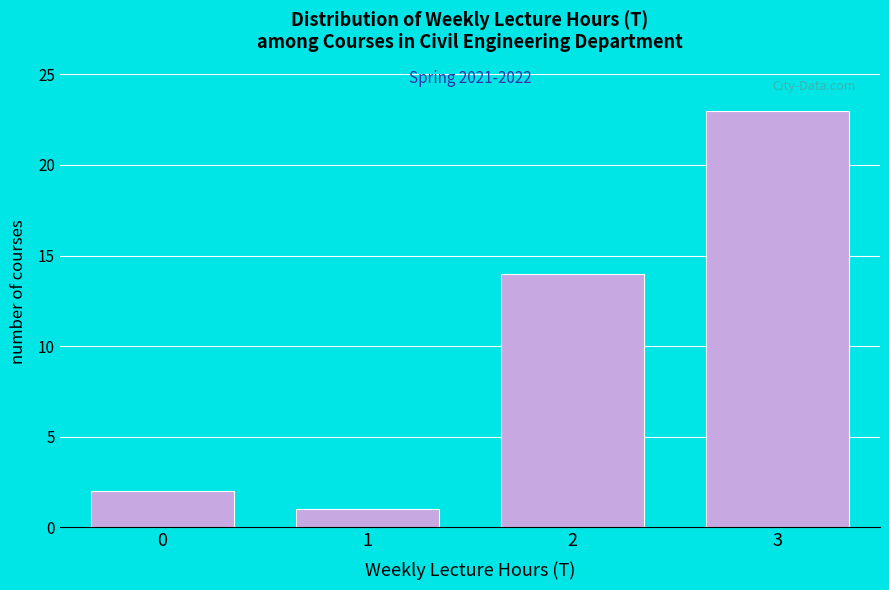

Reading right to left, extract all data points from this chart.

3=23	2=14	1=1	0=2